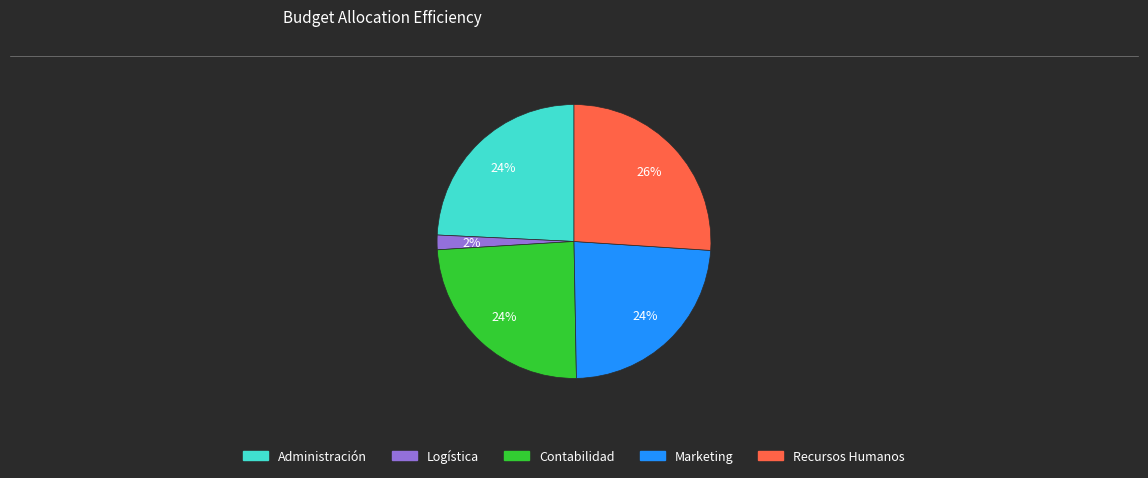

Which category has the smallest portion of the pie?

Logística